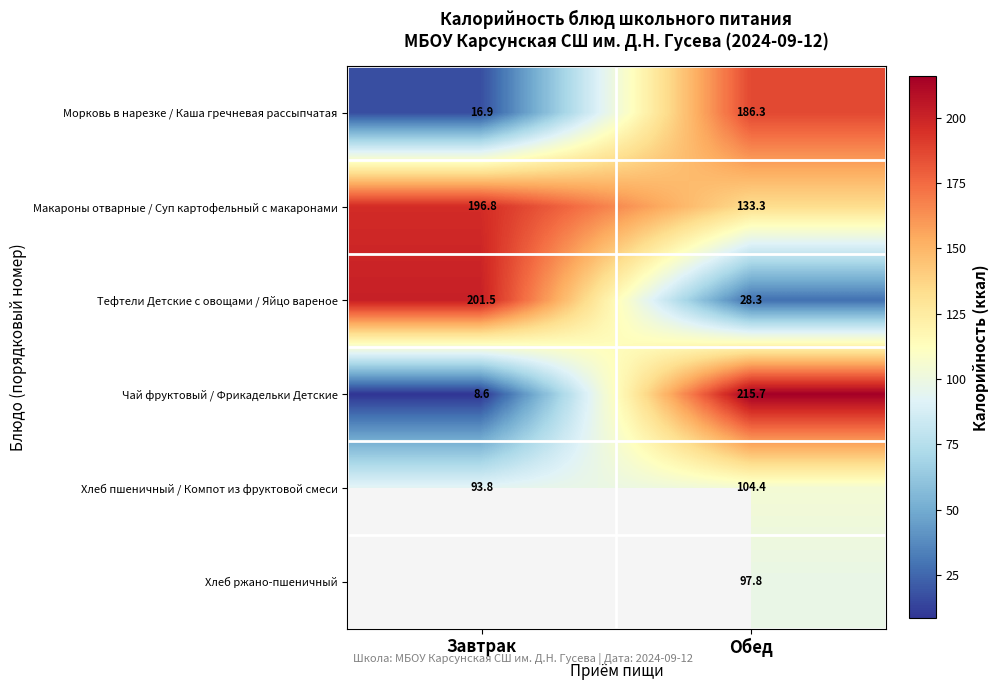

At which label is Макароны отварные / Суп картофельный с макаронами closest to 165?

Обед